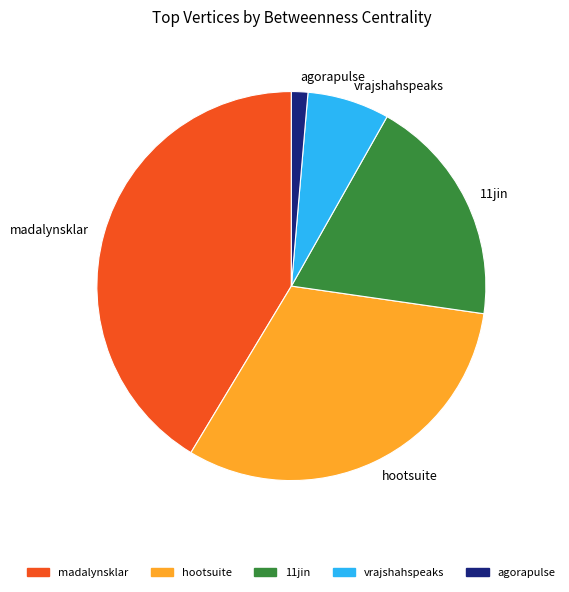

Rank the categories by value from highest to lowest.

madalynsklar, hootsuite, 11jin, vrajshahspeaks, agorapulse